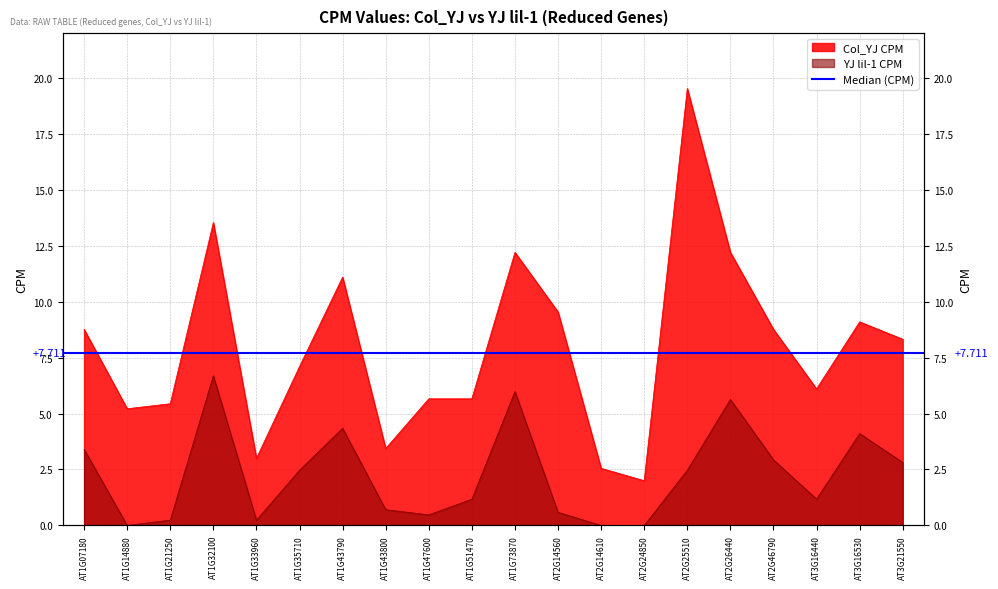

List the labels in order of Col_YJ CPM value, largest first.

AT2G25510, AT1G32100, AT1G73870, AT2G26440, AT1G43790, AT2G14560, AT3G16530, AT1G07180, AT2G46790, AT3G21550, AT1G35710, AT3G16440, AT1G47600, AT1G51470, AT1G21250, AT1G14880, AT1G43800, AT1G33960, AT2G14610, AT2G24850